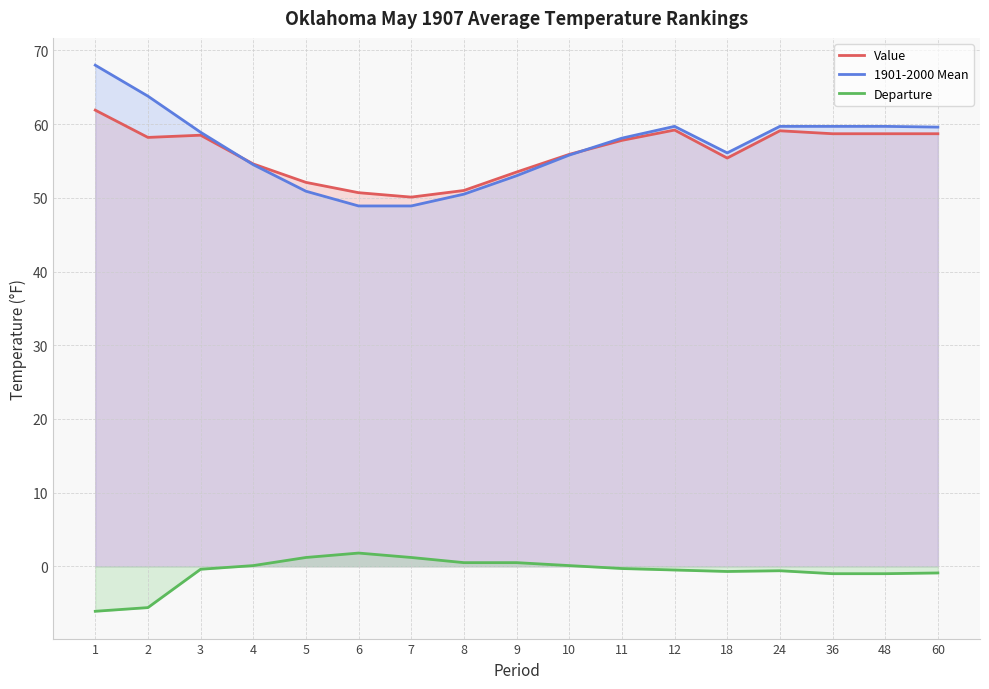

In Value, how many points are higher than both neighbors (excluding endpoints)?

3